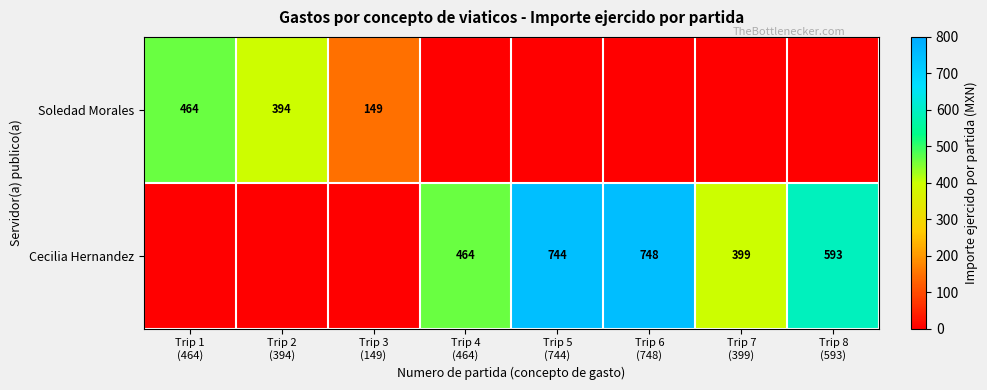

Is the value of Soledad Morales at Trip 6 (748) greater than the value of Cecilia Hernandez at Trip 1 (464)?

No